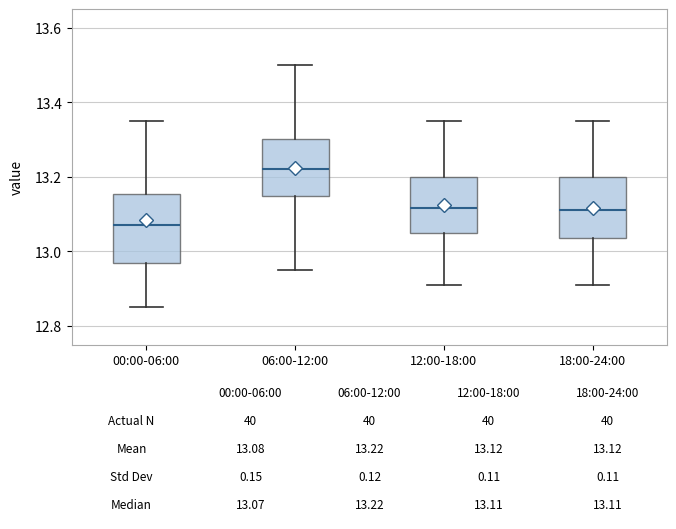

Comparing the boxes themselves (not the whiskers), which one is the tallest?

00:00-06:00